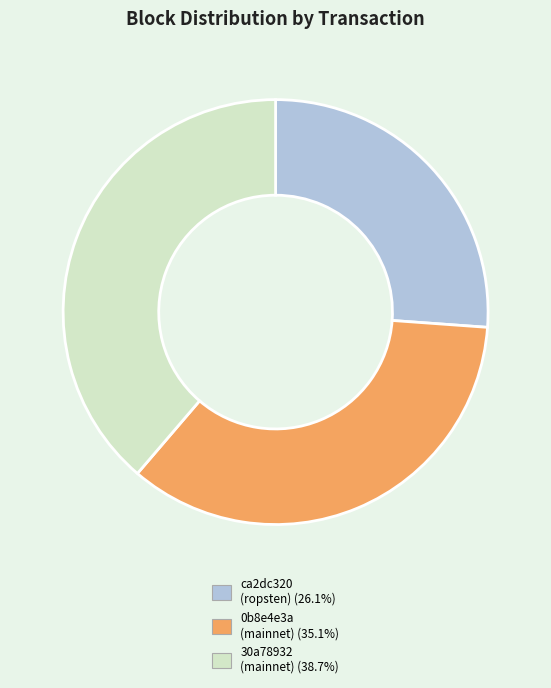

Is there any slice that represents more than half of the pie?

No